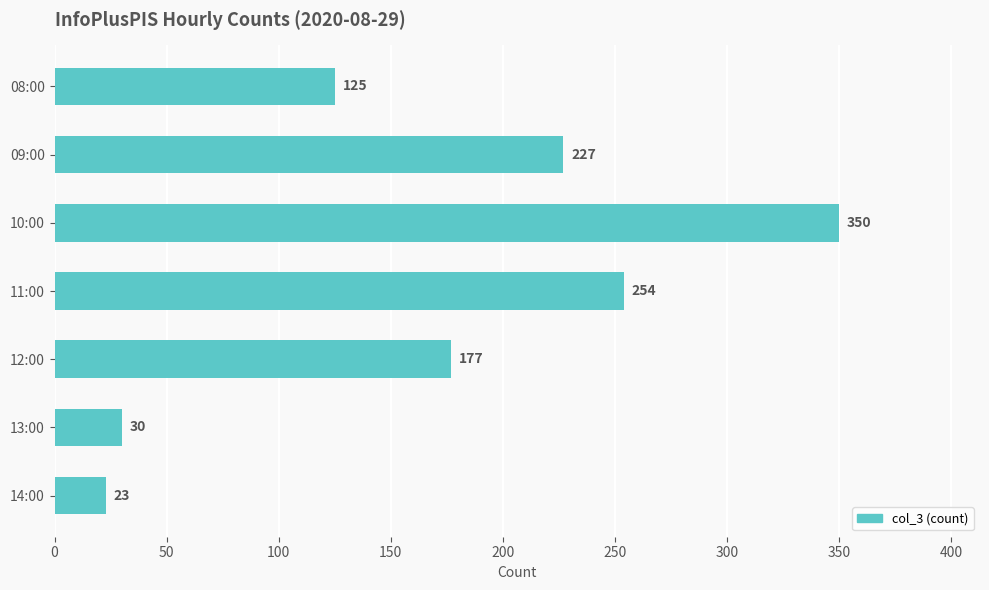

Reading bottom to top, what are all the values shown in this chart?

23	30	177	254	350	227	125